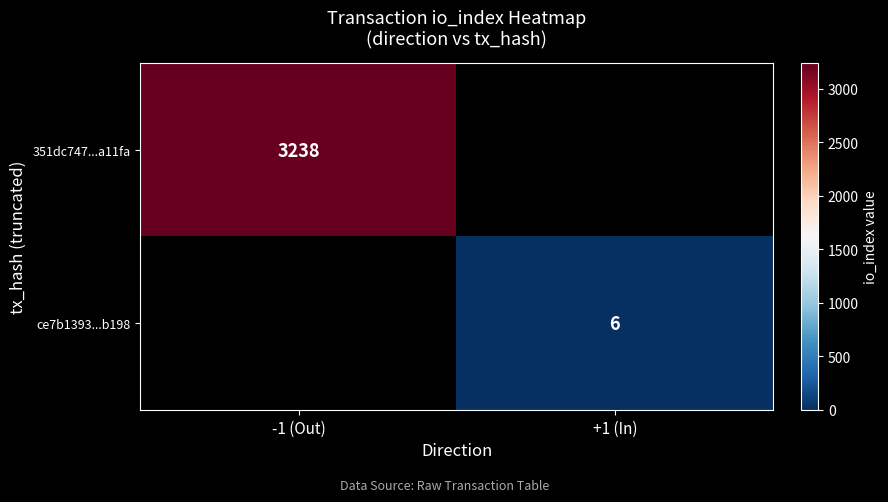

True or false: 351dc747...a11fa has a value of 5821 at -1 (Out).

False